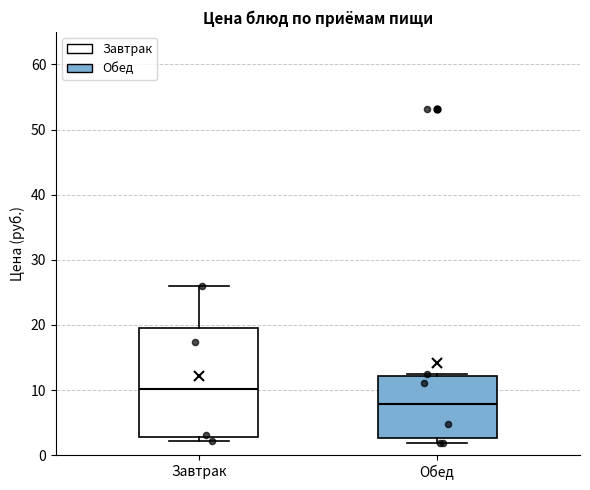

Which box's median line is the lowest?

Обед